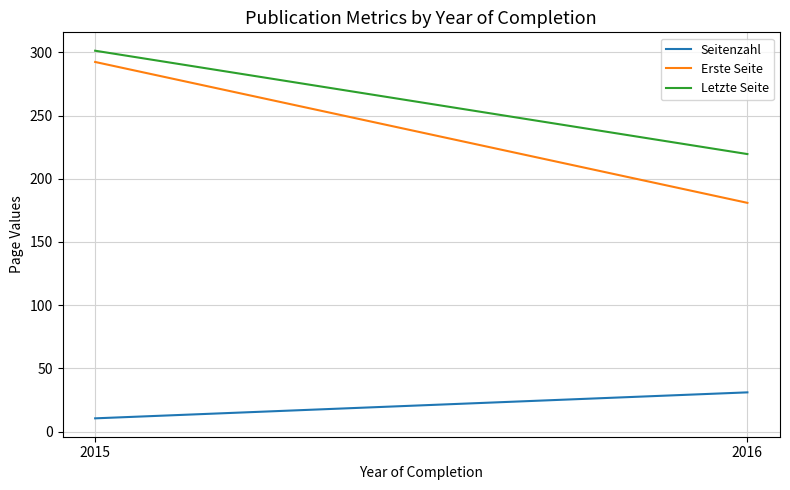

The value of Seitenzahl at 2015 is 4.8. True or false?

False